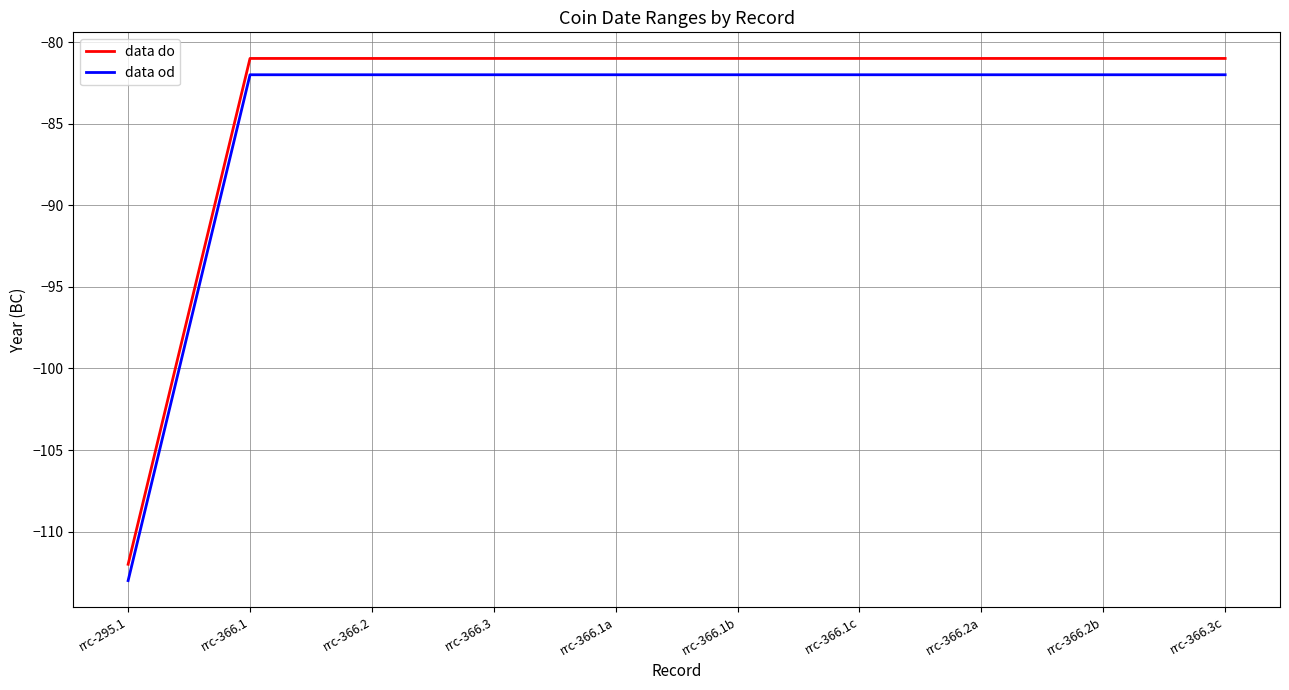

What position from the left is rrc-366.3c?

10